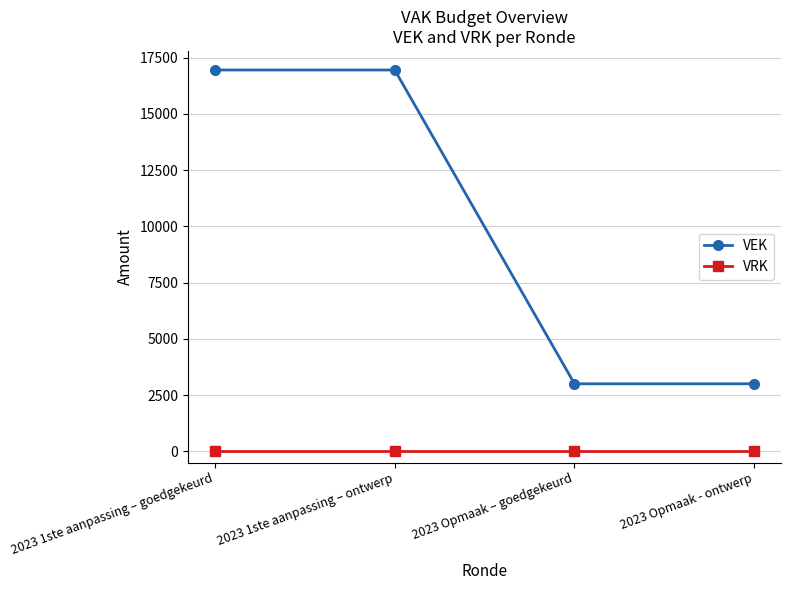

What is the highest value of the VEK series?

16946